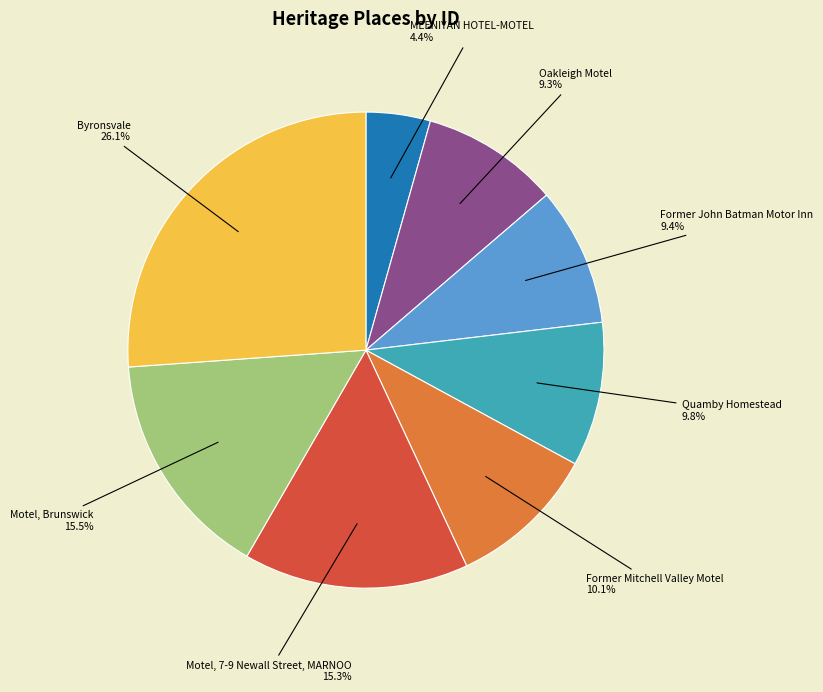

Is there any slice that represents more than half of the pie?

No